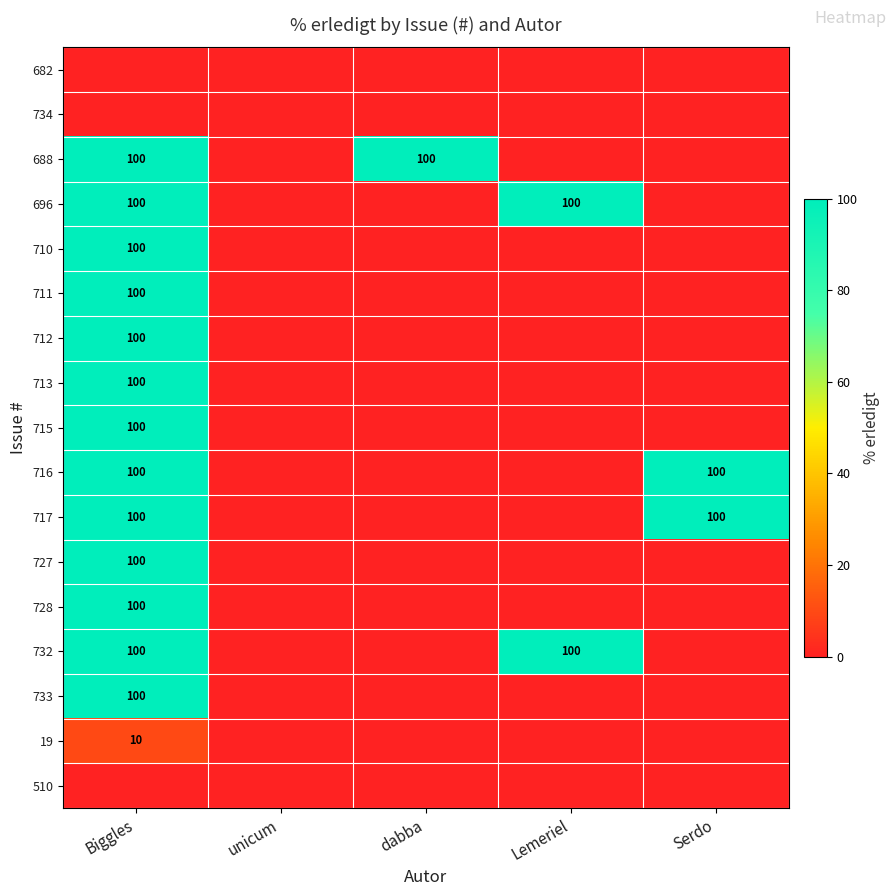

The value of 713 at Biggles is 100. True or false?

True